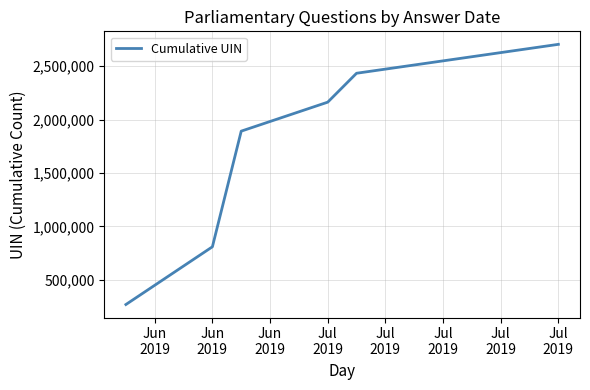

How many categories are shown in the chart?

6